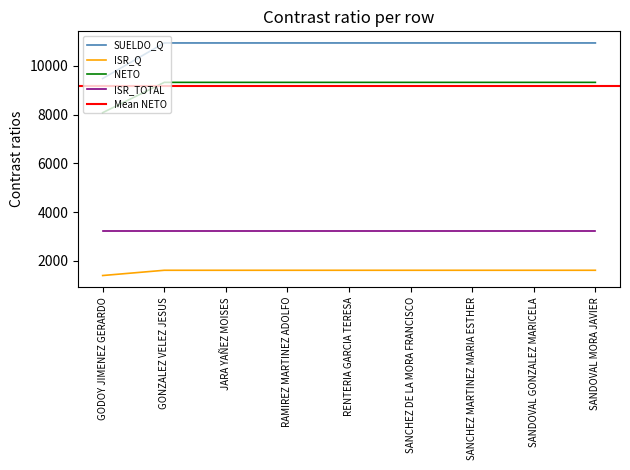

True or false: ISR_Q and NETO cross at least once.

False